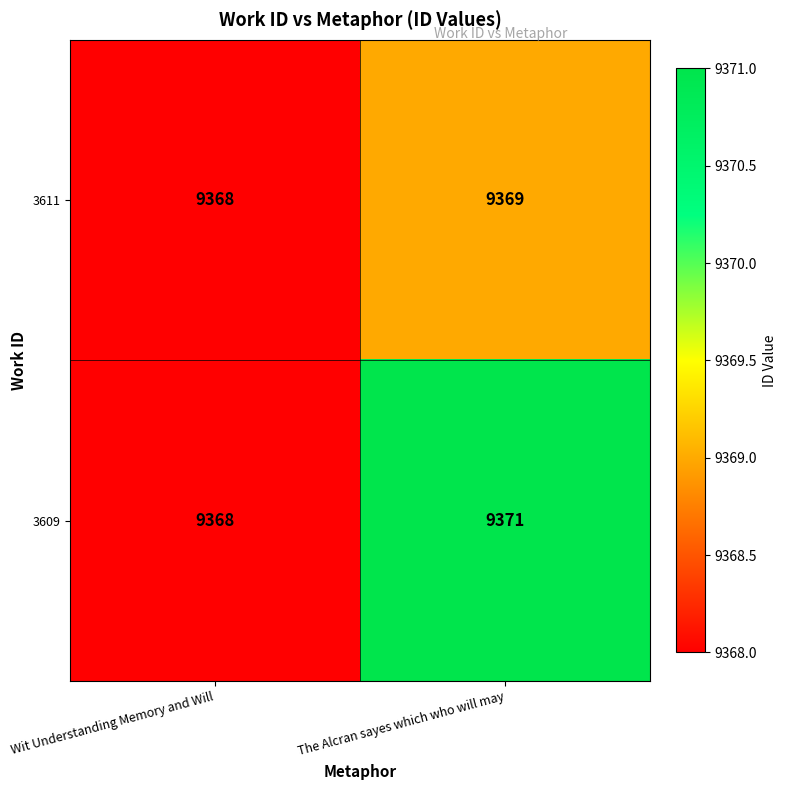

What is the maximum value shown in the chart?

9371